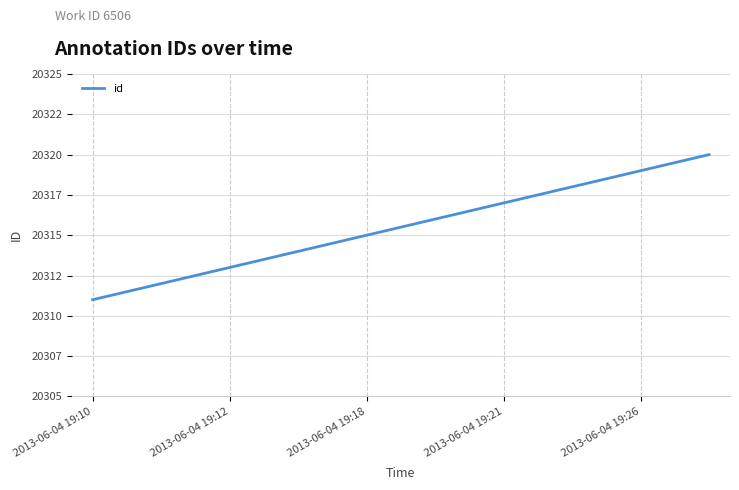

Reading right to left, list all the values displayed in this chart.

20320	20319	20318	20317	20316	20315	20314	20313	20312	20311